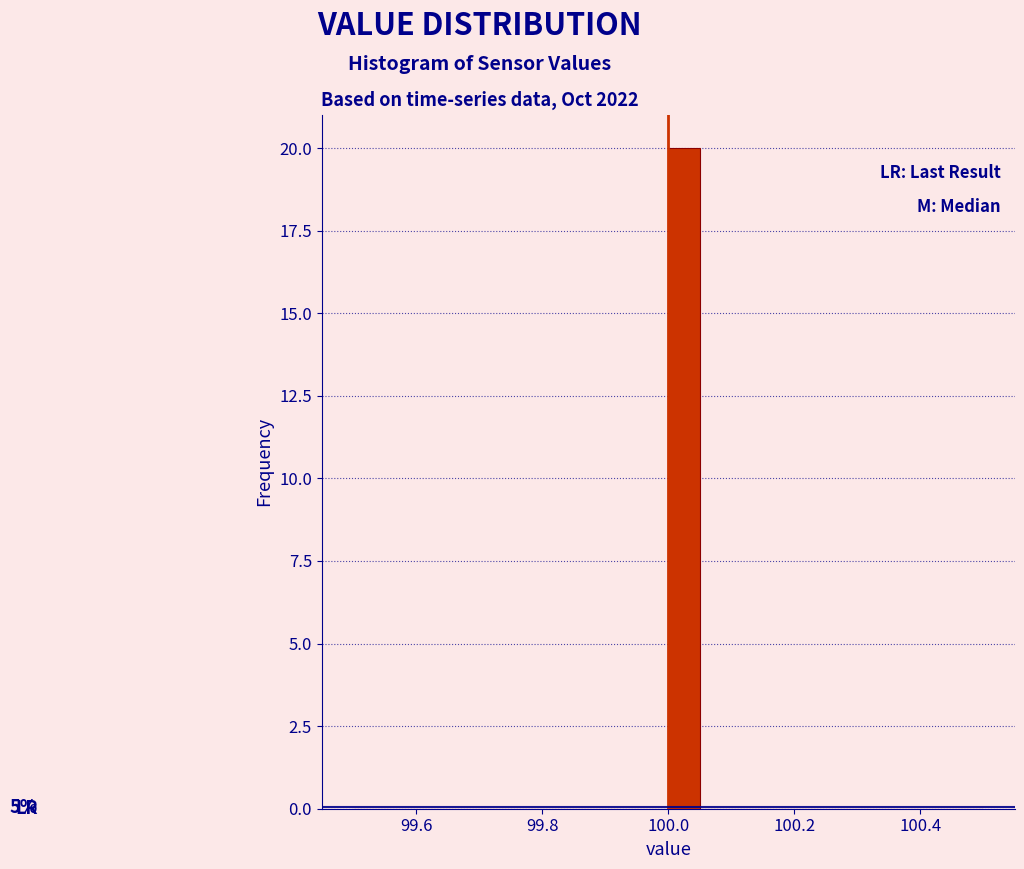

Around what value on the x-axis is the tallest bar? Give the approximate position of its centre, as read against the axis.

100.02